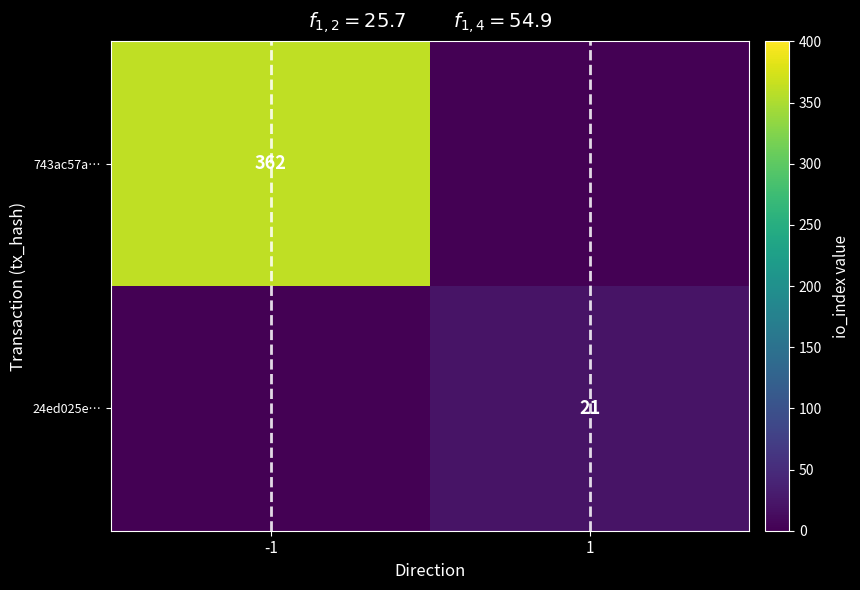

How many series are shown in this chart?

2